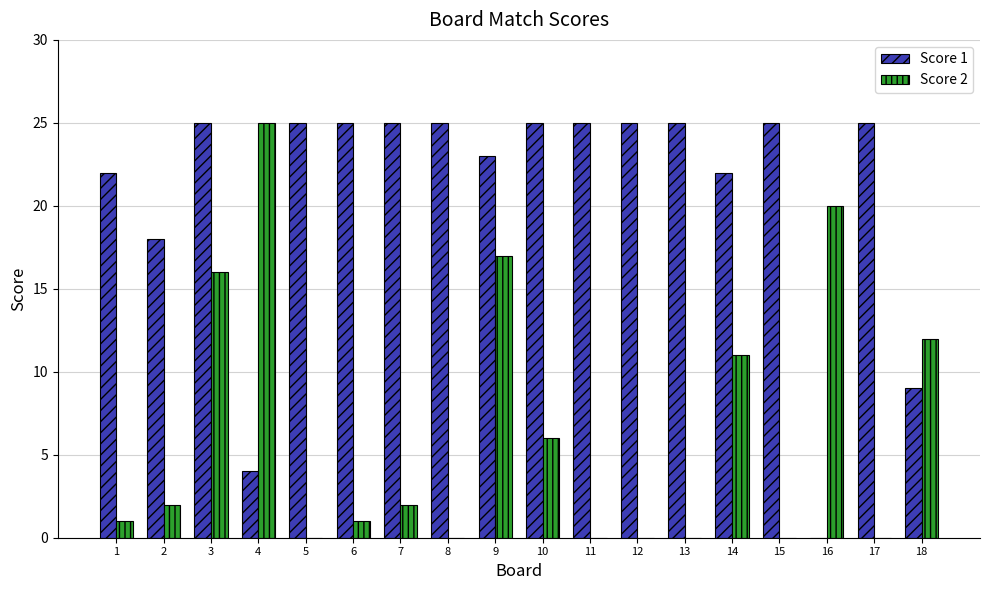

Reading left to right, list all the values displayed in this chart.

Score 1: 22	18	25	4	25	25	25	25	23	25	25	25	25	22	25	0	25	9
Score 2: 1	2	16	25	0	1	2	0	17	6	0	0	0	11	0	20	0	12